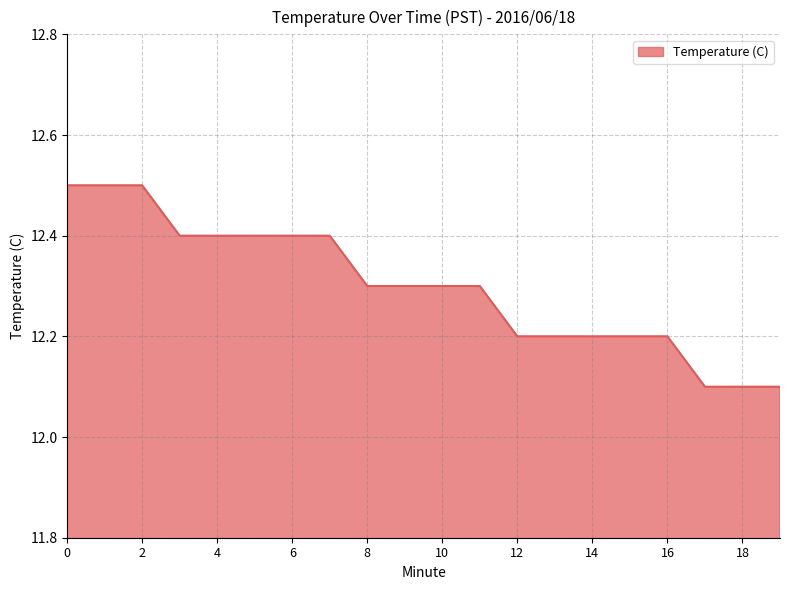

How many lines are shown in the chart?

1